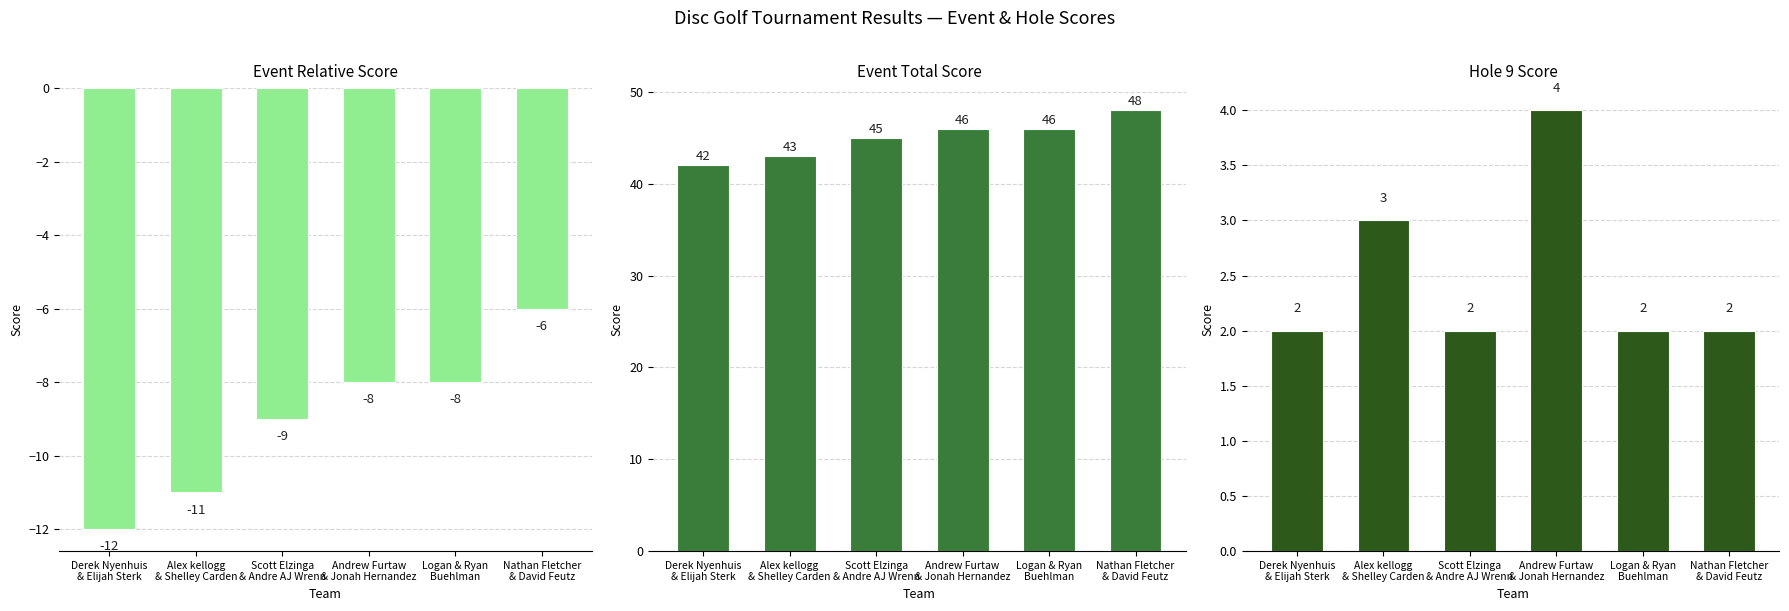

What is the sum of all Event Total Score values?

270